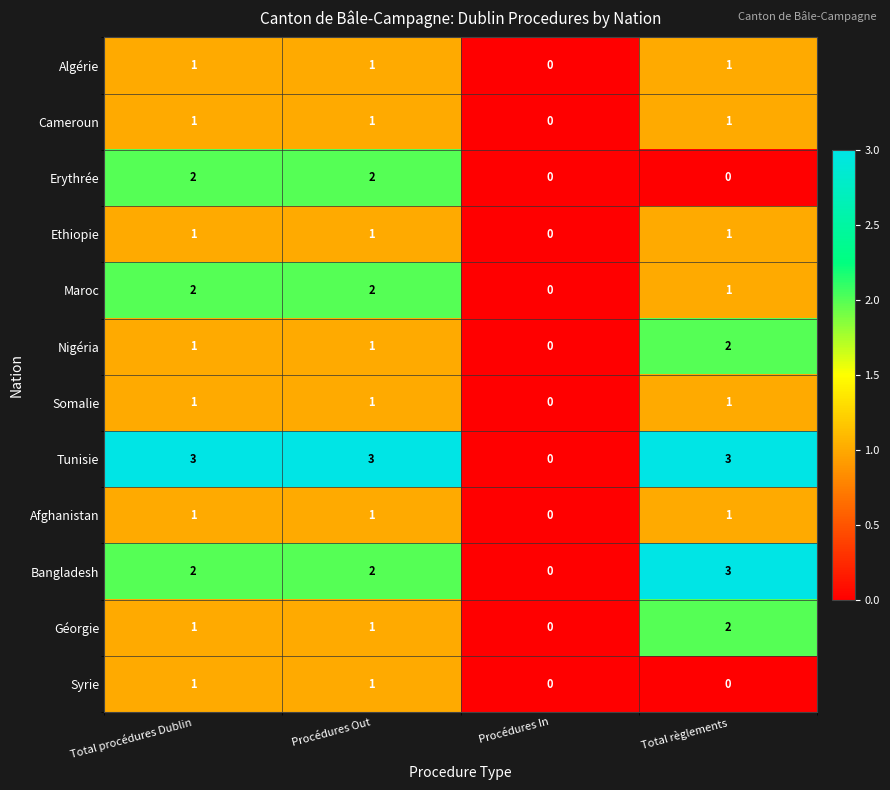

The value of Bangladesh at Total procédures Dublin is 2. True or false?

True